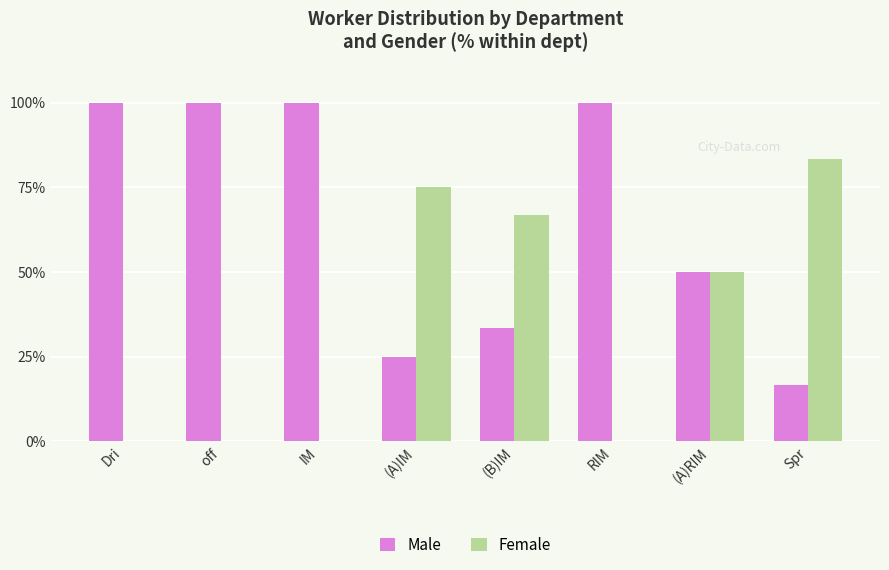

Count the Female values in the range 0 to 75.

7